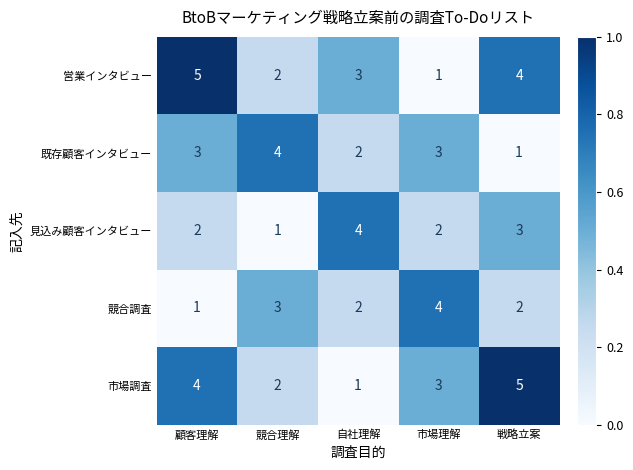

Reading left to right, extract all data points from this chart.

営業インタビュー: 5	2	3	1	4
既存顧客インタビュー: 3	4	2	3	1
見込み顧客インタビュー: 2	1	4	2	3
競合調査: 1	3	2	4	2
市場調査: 4	2	1	3	5